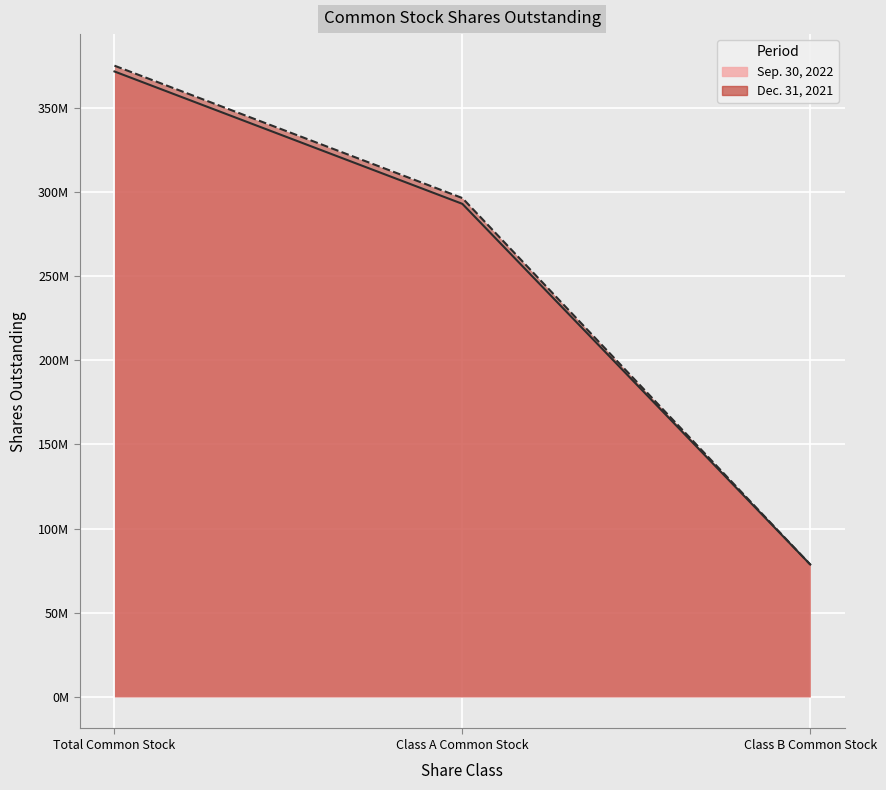

What is the lowest value of the Dec. 31, 2021 series?

78662622